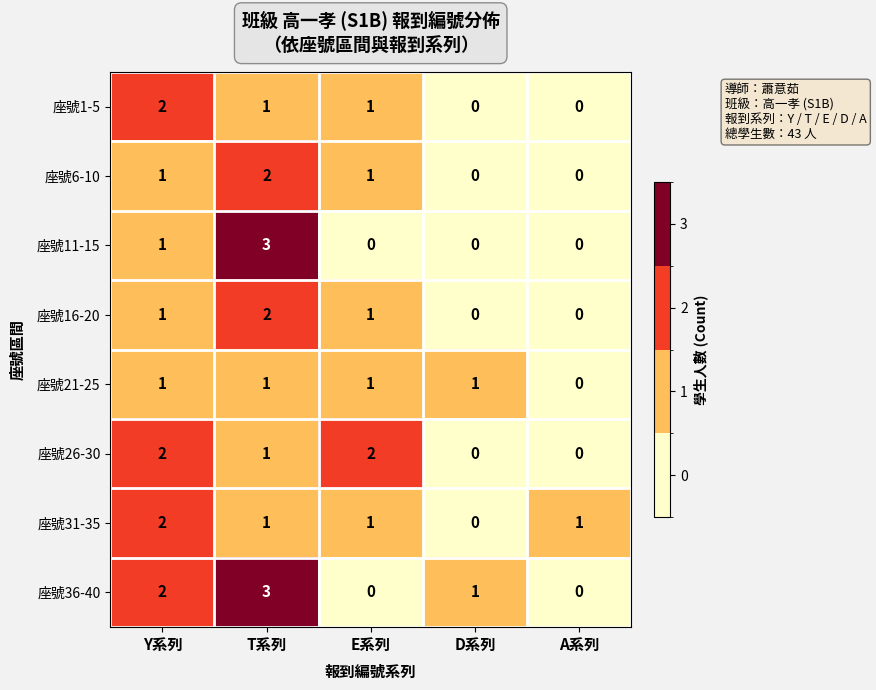

How many data points in 座號6-10 are less than 1?

2